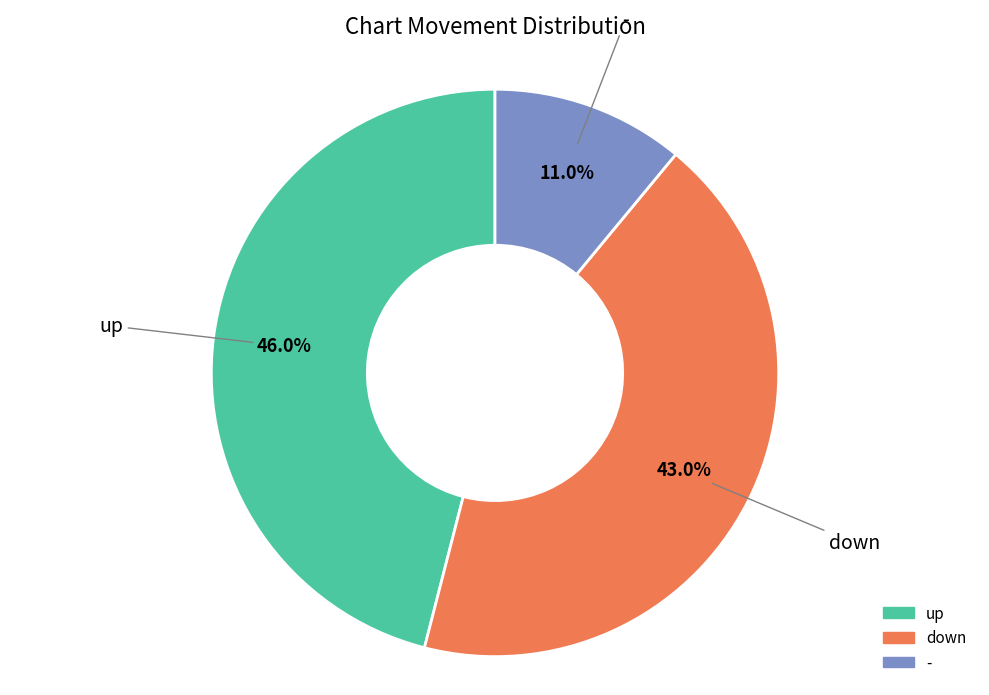

To the nearest percent, what percentage of the pie is up?

46%